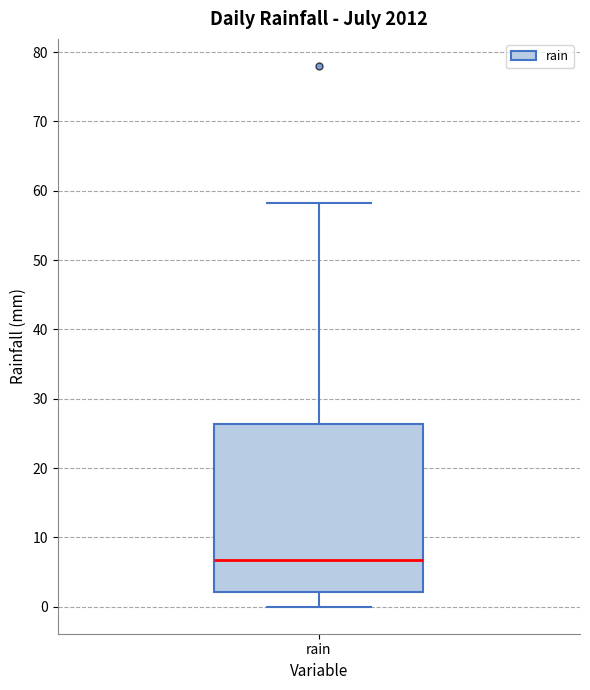

Transcribe this box plot: give where the median line is, the range the box spans, and where the two whiskers end, as read against the y-axis. The values are not printed on the chart, so give them approximately, as read against the axis.

median 7, box 2 to 26, whiskers 0 to 58